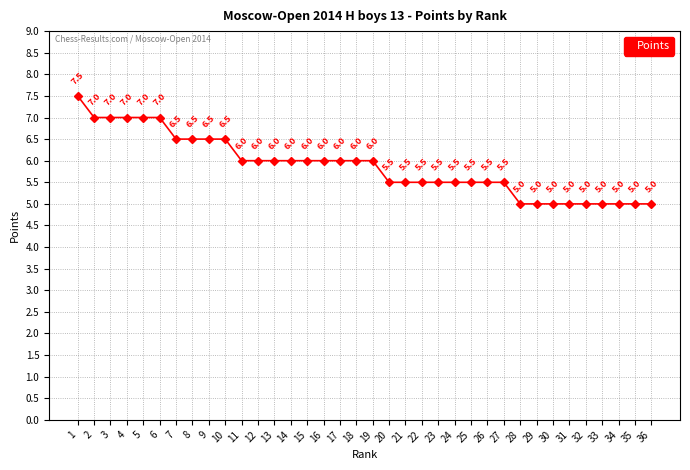

Is it true that the value at 9 is 1.9?

False